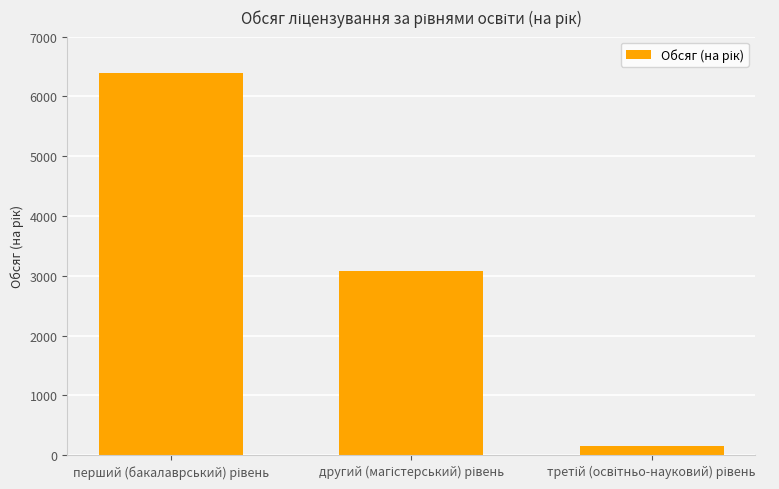

What is the difference between the second highest and minimum values?

2921